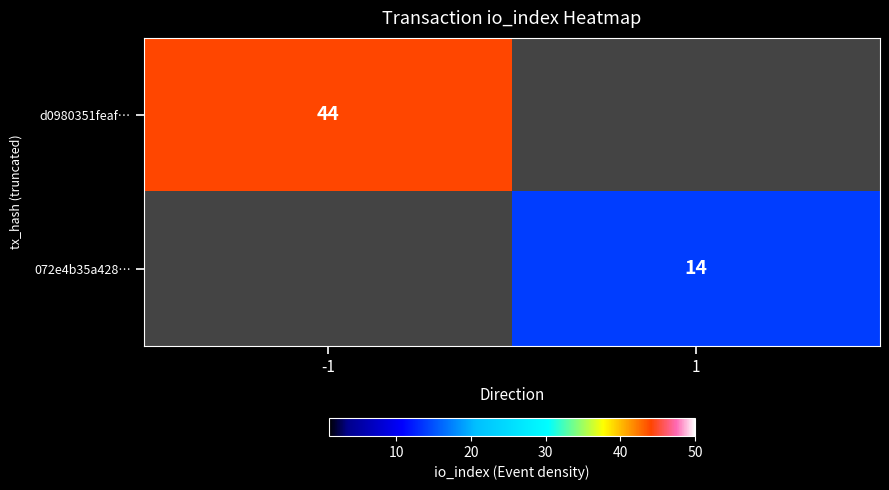

The value of d0980351feaf… at -1 is 44. True or false?

True